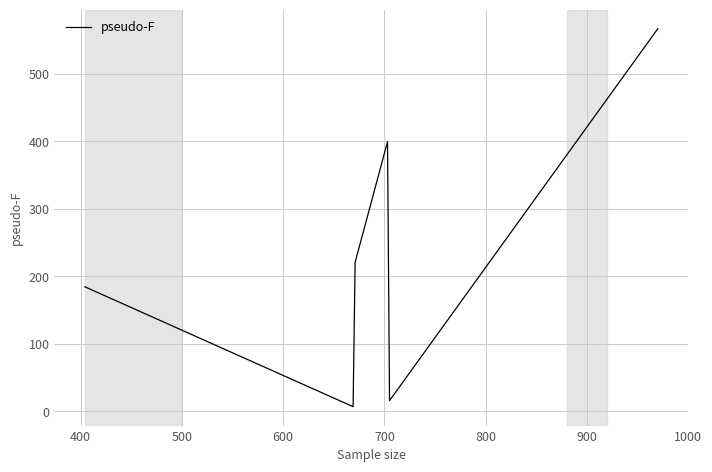

True or false: there are more than 0 points higher than both neighbors.

True